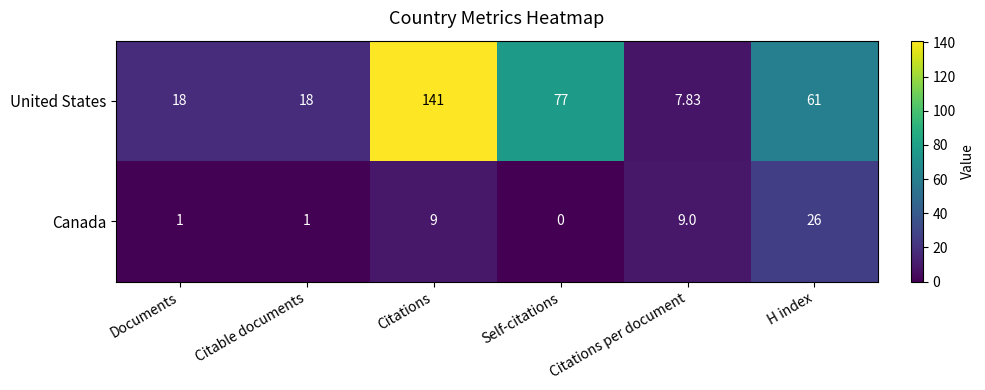

What is the total value across all series at Citations per document?

16.8